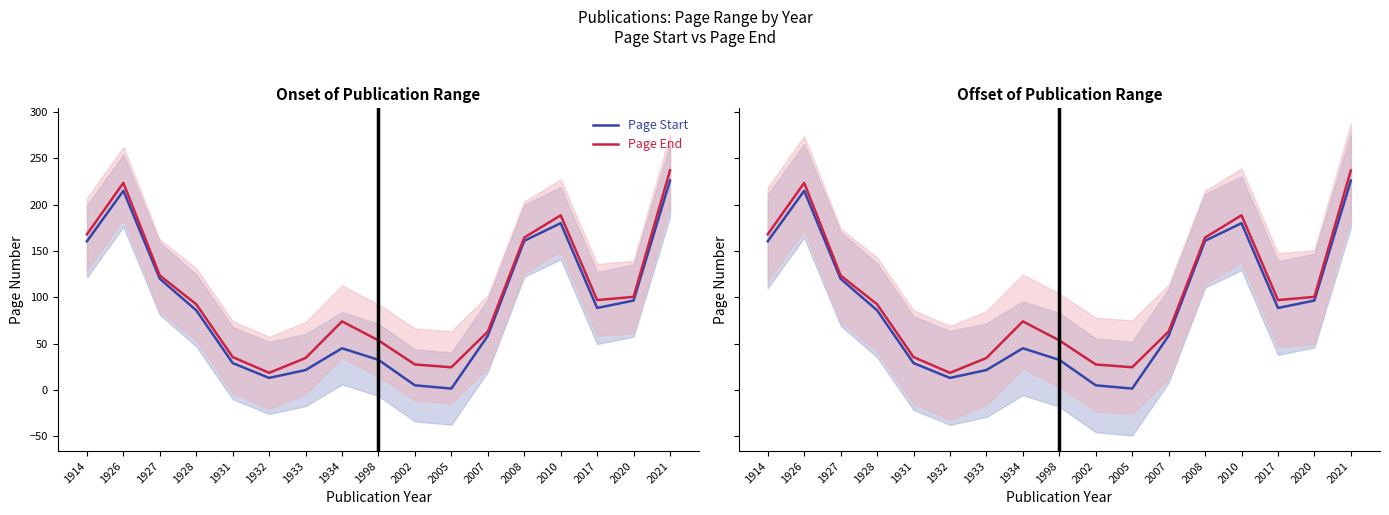

At which category does Page Start reach its first local valley?

1932